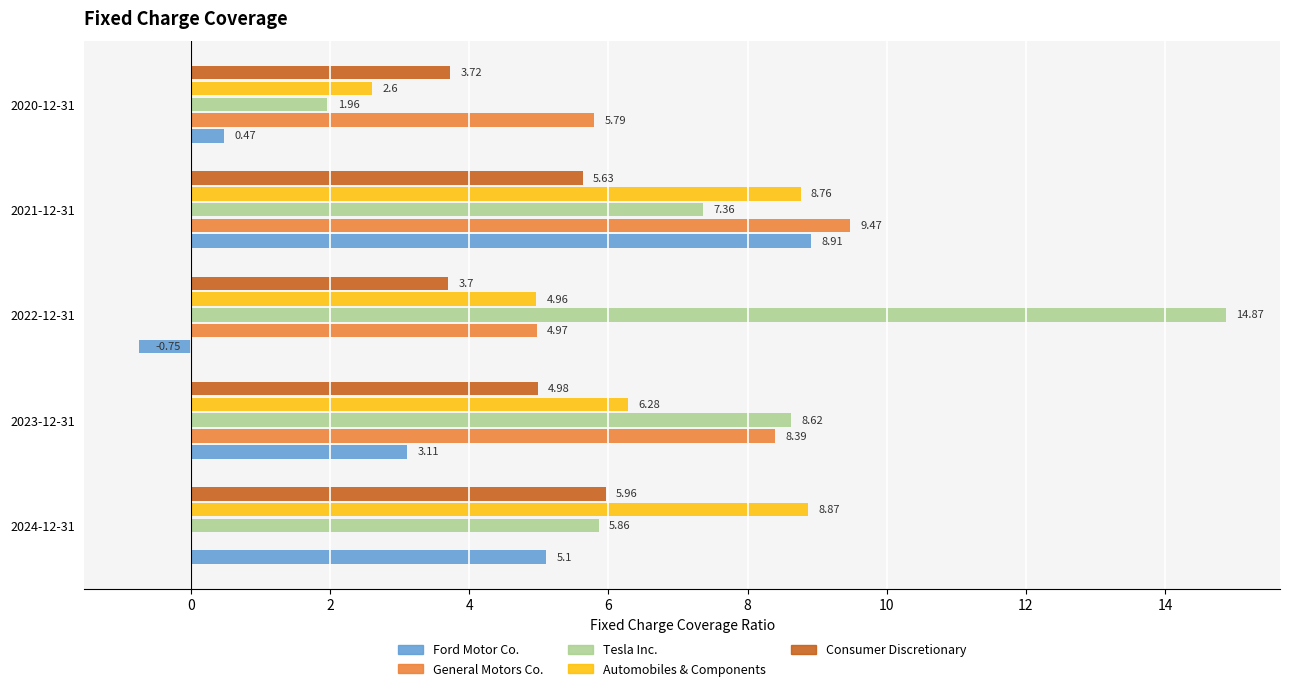

What is the minimum value shown in the chart?

-0.8